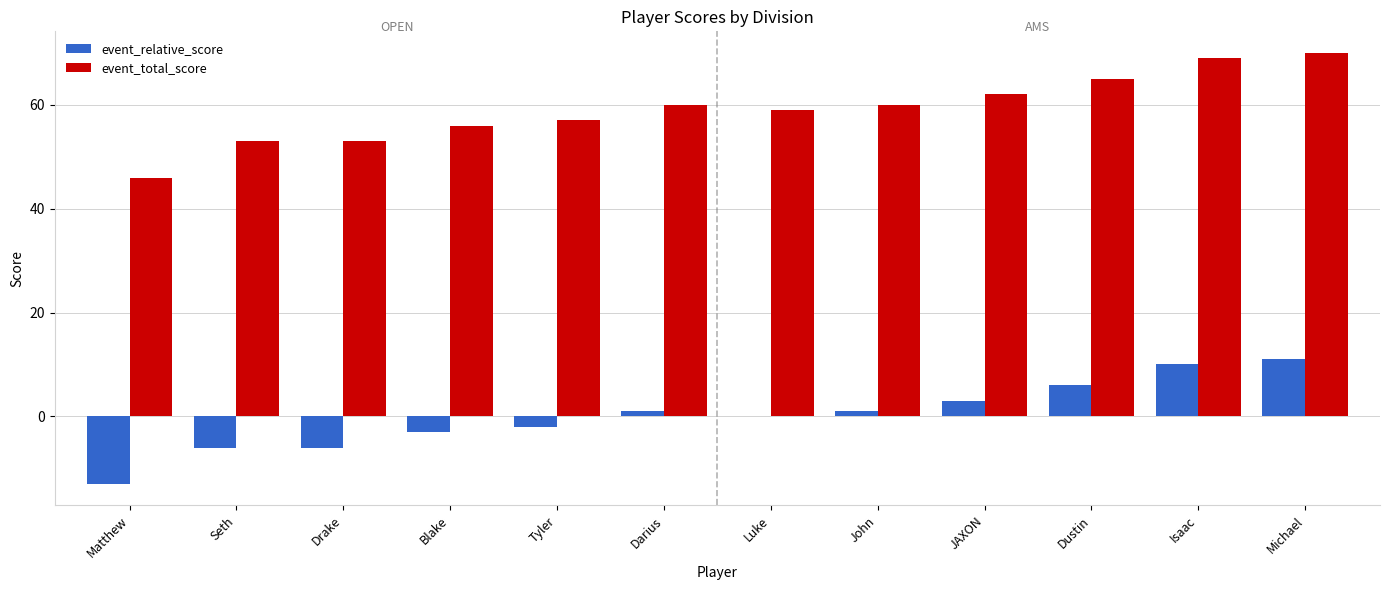

Is the value of event_relative_score at Luke greater than the value of event_total_score at Luke?

No